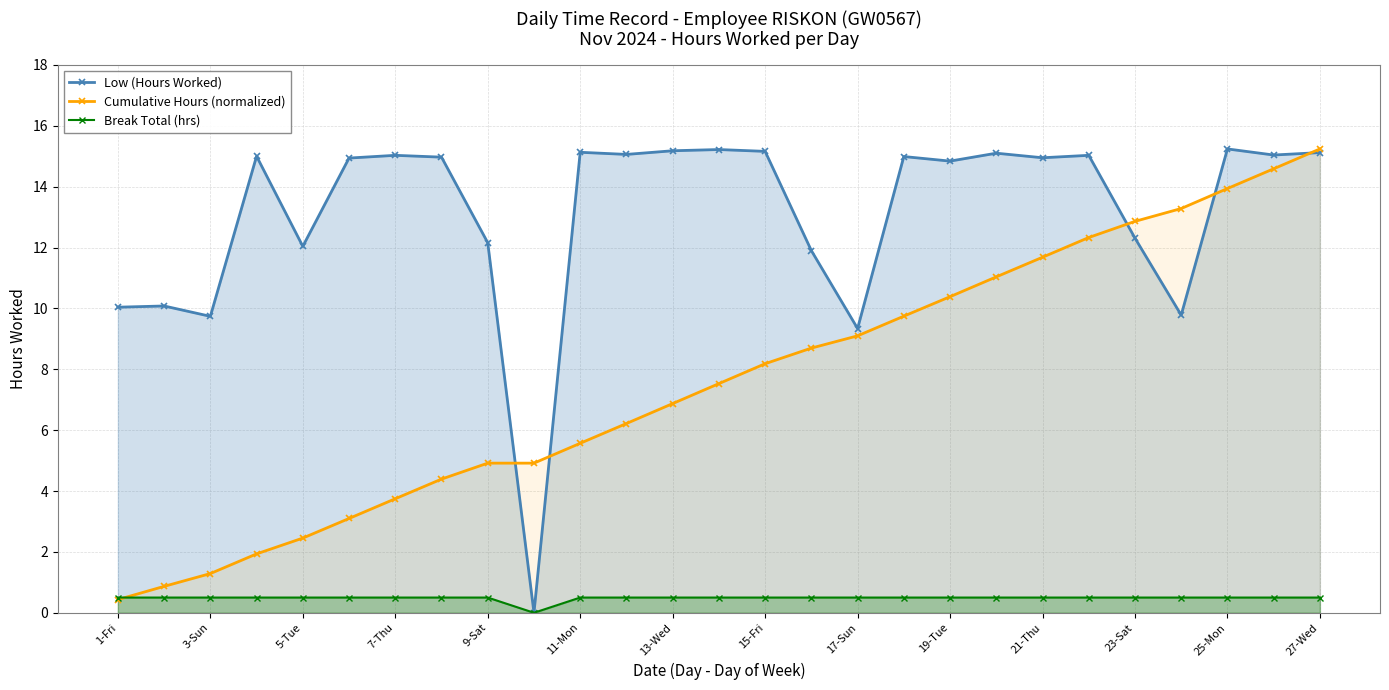

How many series are shown in this chart?

3